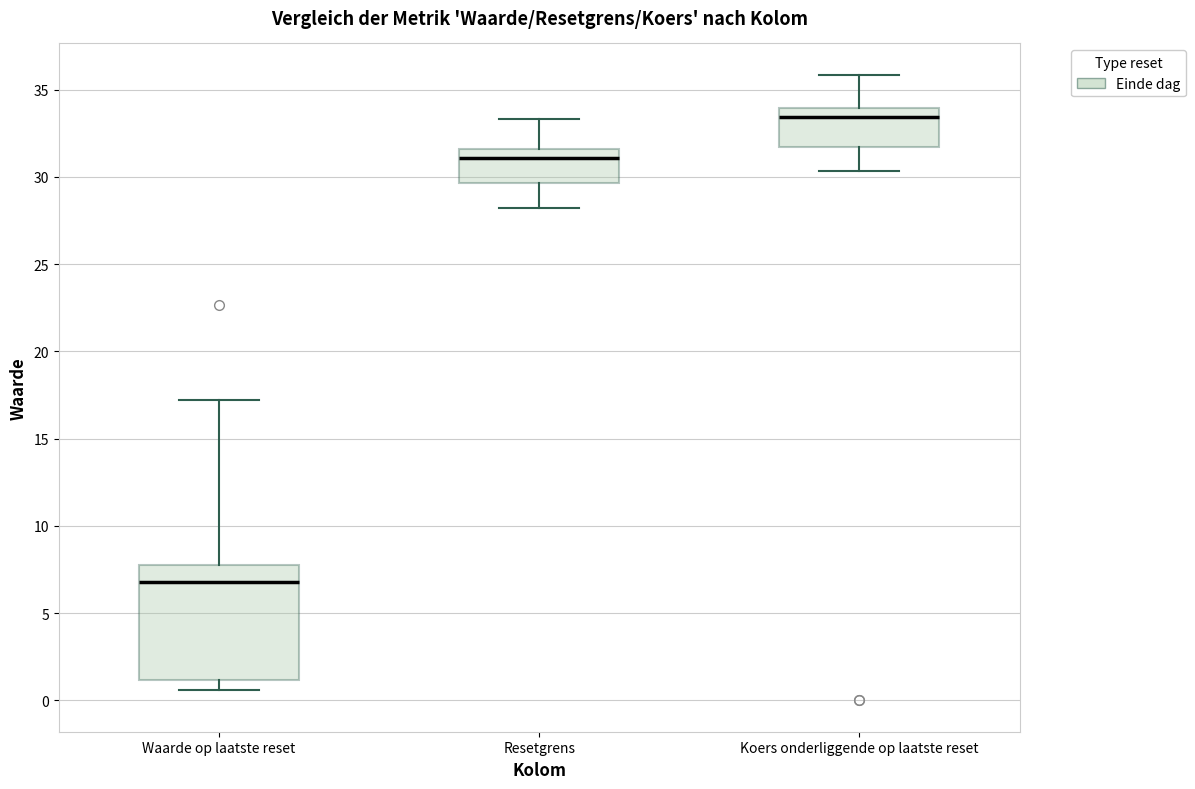

Reading left to right, transcribe this box plot: for each box, give where its median line is, the range the box spans, and where its two whiskers end, as read against the y-axis. The values are not printed on the chart, so give them approximately, as read against the axis.

Waarde op laatste reset: median 7.0, box 1.0 to 8.0, whiskers 0.5 to 17.0
Resetgrens: median 31.0, box 29.5 to 31.5, whiskers 28.0 to 33.5
Koers onderliggende op laatste reset: median 33.5, box 31.5 to 34.0, whiskers 30.5 to 36.0